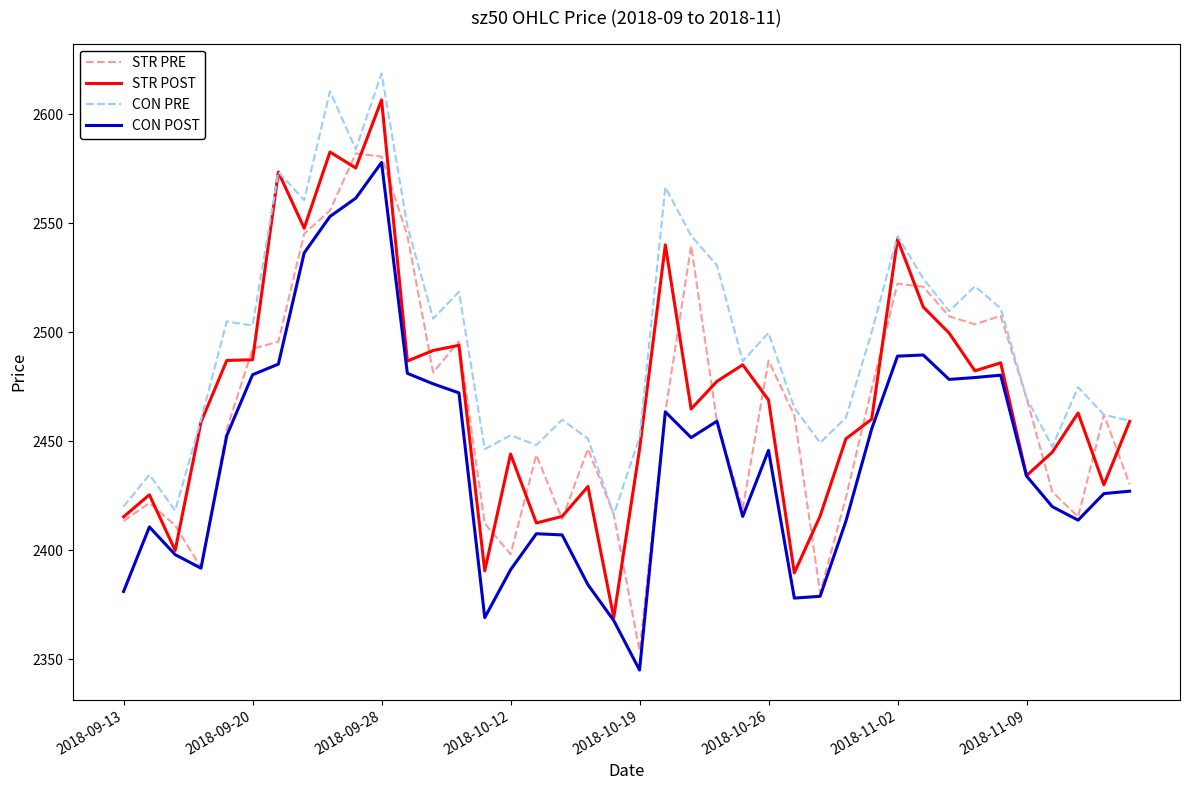

Which series has the largest total across all categories?

CON PRE